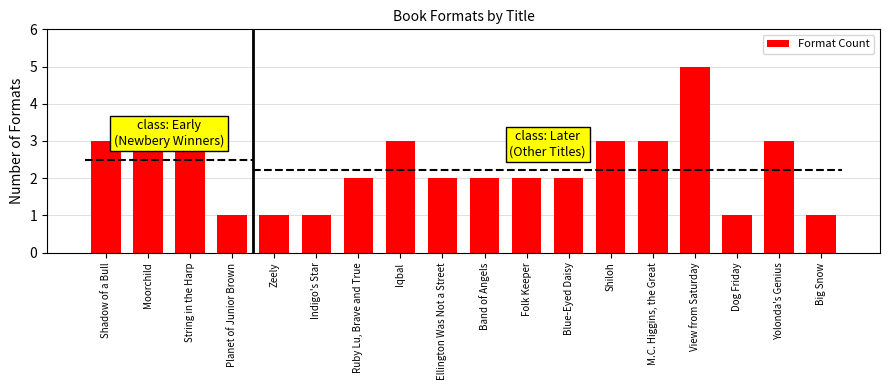

Rank the categories by value from lowest to highest.

Planet of Junior Brown, Zeely, Indigo's Star, Dog Friday, Big Snow, Ruby Lu, Brave and True, Ellington Was Not a Street, Band of Angels, Folk Keeper, Blue-Eyed Daisy, Shadow of a Bull, Moorchild, String in the Harp, Iqbal, Shiloh, M.C. Higgins, the Great, Yolonda's Genius, View from Saturday